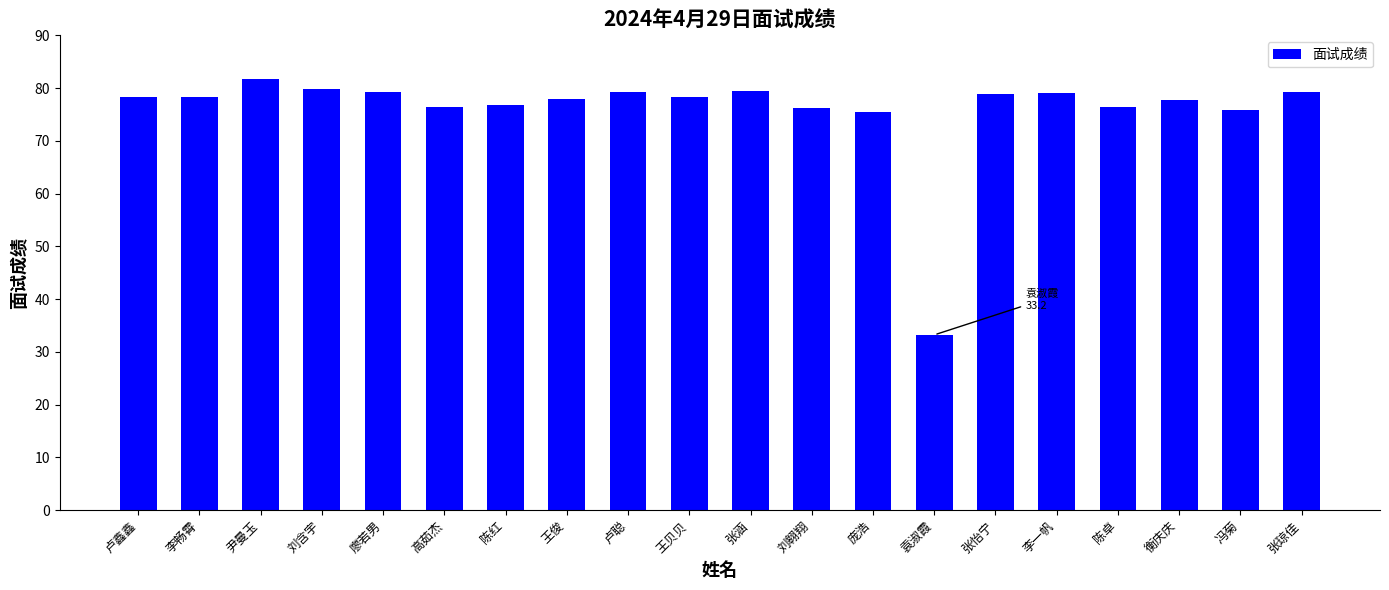

What is the sum of the values at 廖若男 and 王贝贝?

157.6